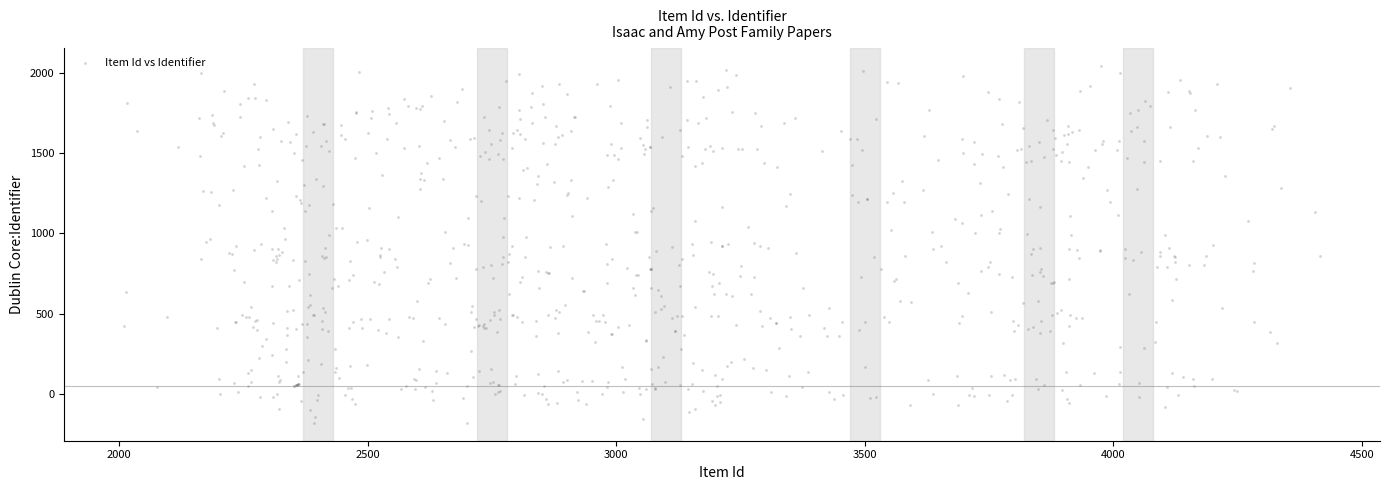

What is the range of Y values (max minus min)?

2223.7